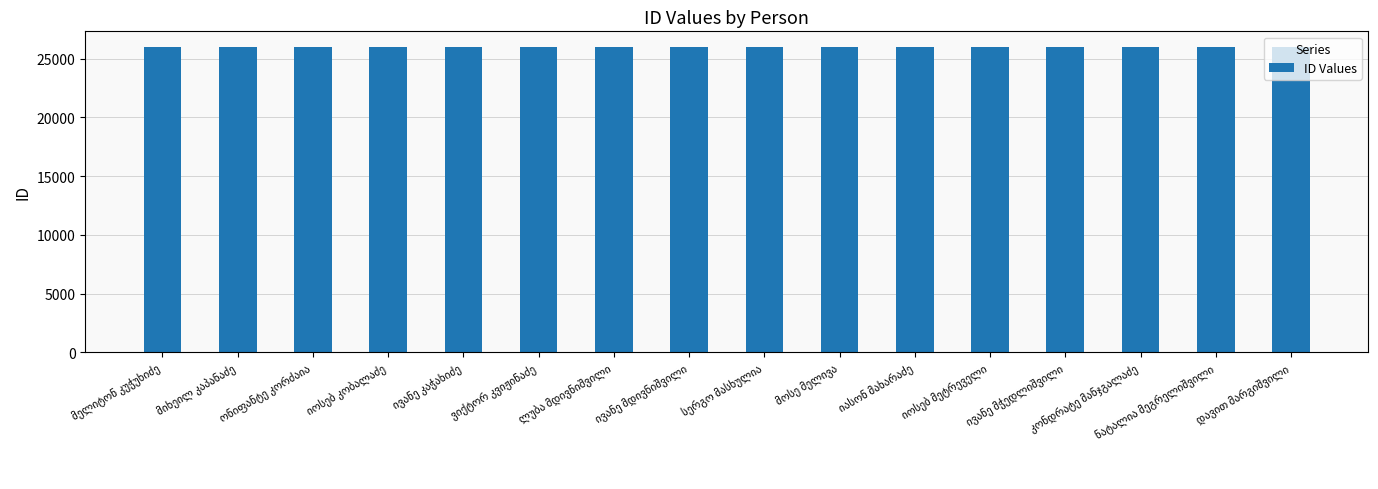

What is the average value?

26009